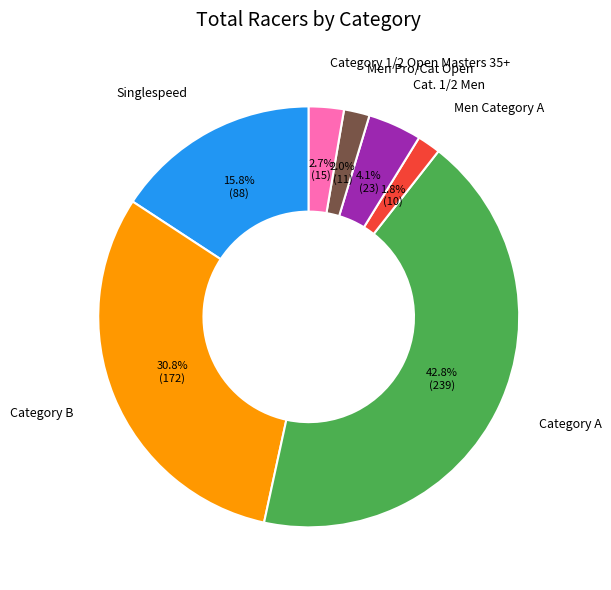

How many segments does this pie chart have?

7